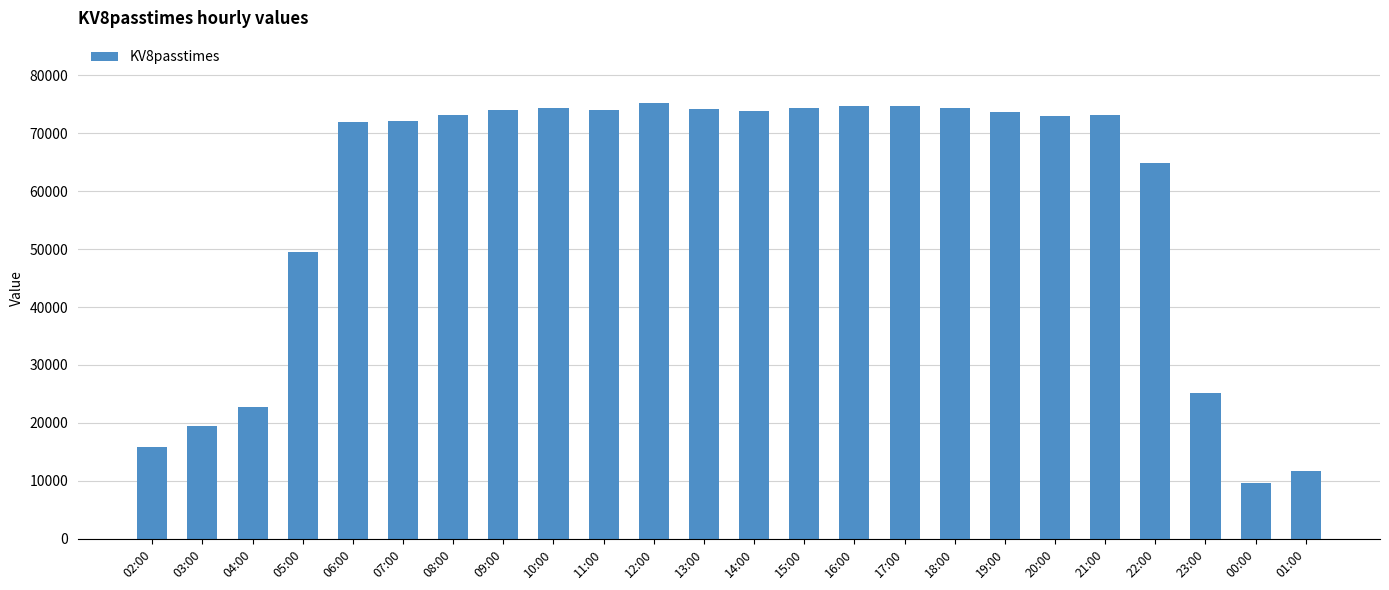

What is the change in value from 04:00 to 14:00?

+51040